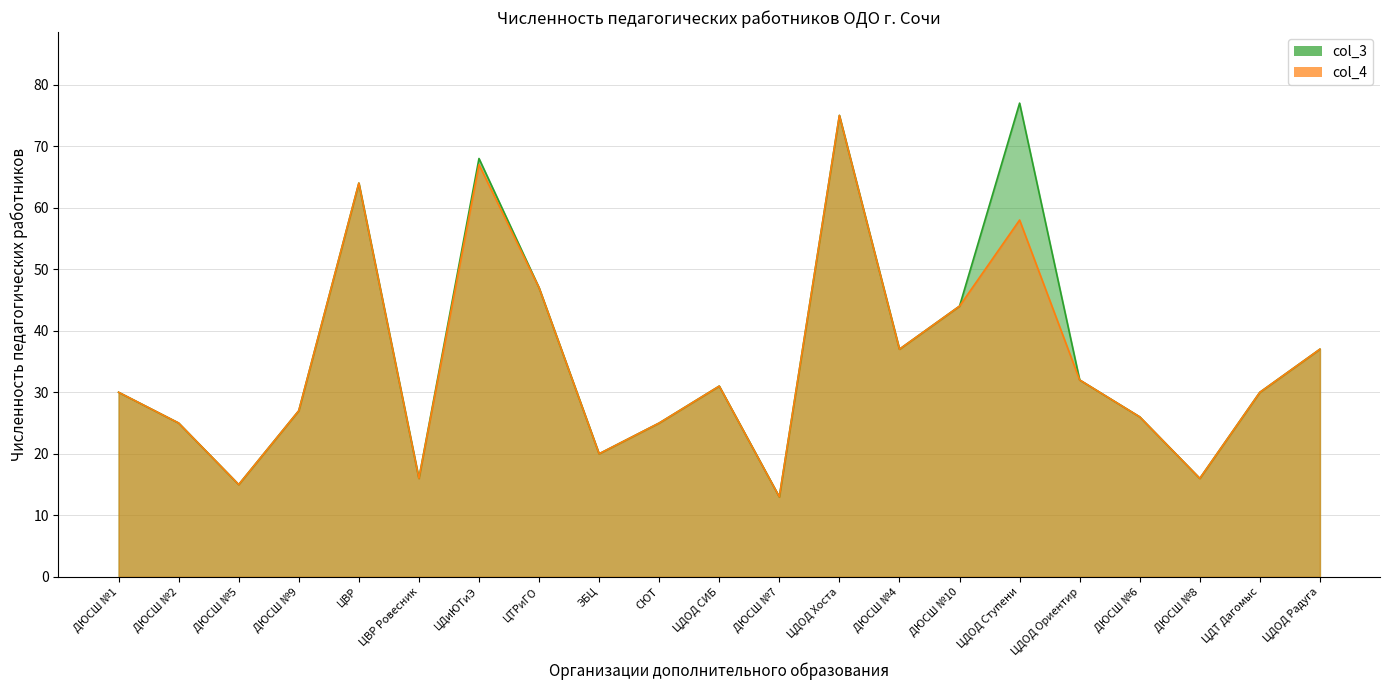

At which category does Численность педагогических работников (col_4) reach its first local peak?

ЦВР